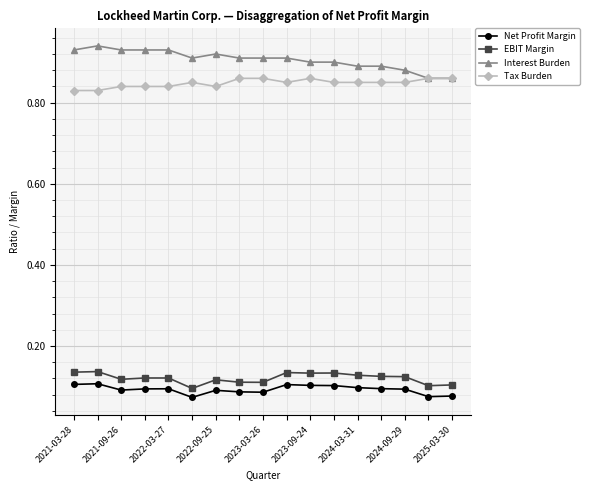

How many EBIT Margin values are between 0 and 1?

17